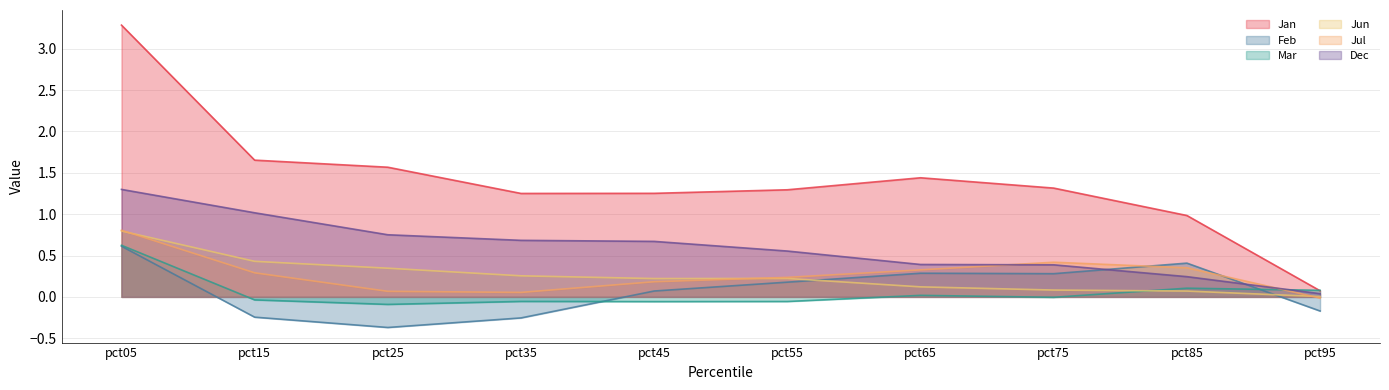

What is the difference between the maximum and minimum values in the Jun series?

0.8